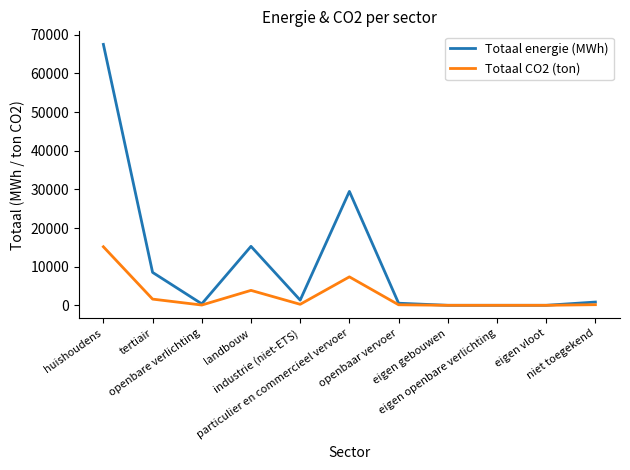

List the series in order of their peak value, lowest first.

Totaal CO2 (ton), Totaal energie (MWh)